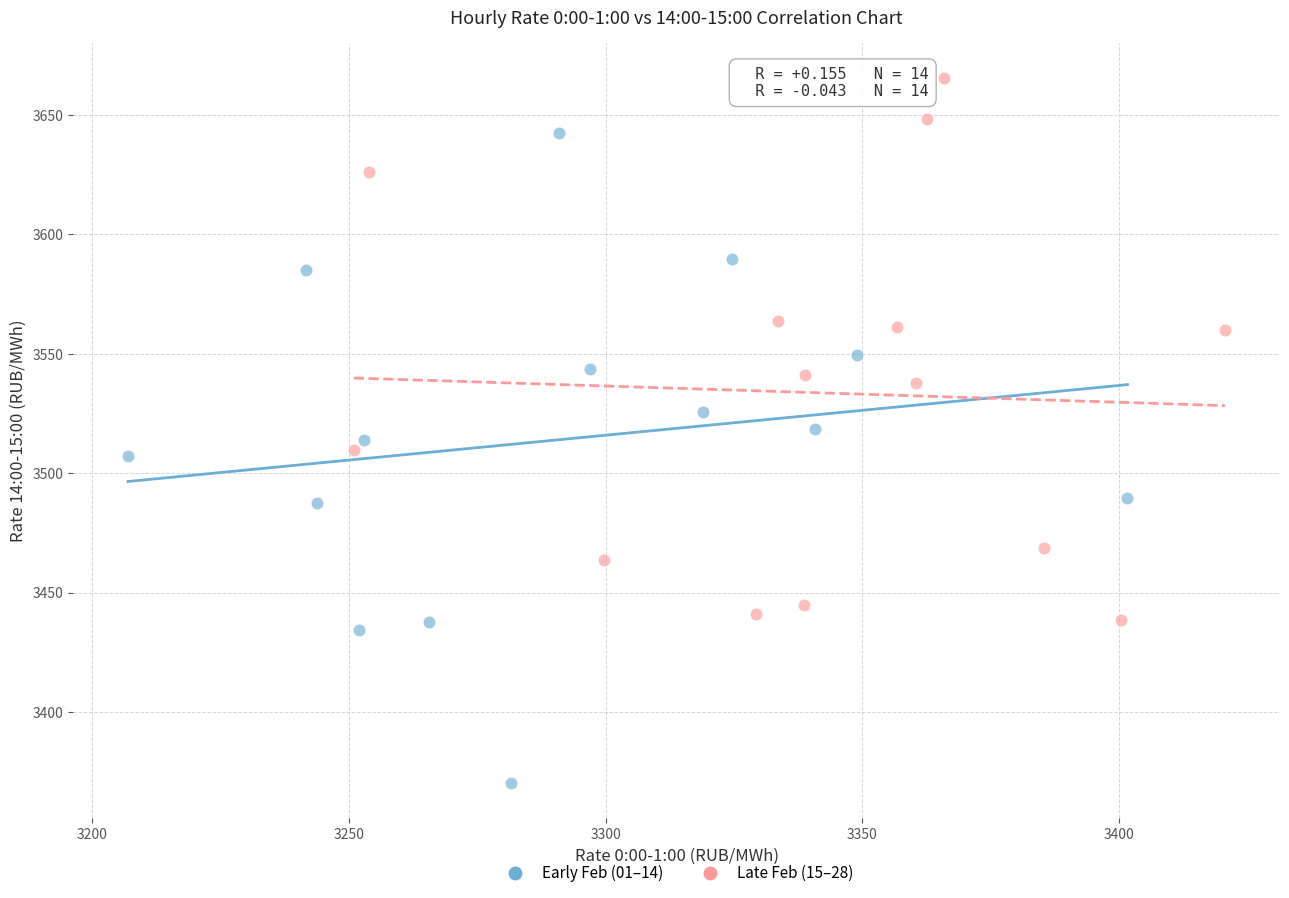

Which series contains the lowest Y value?

Early Feb (01–14)